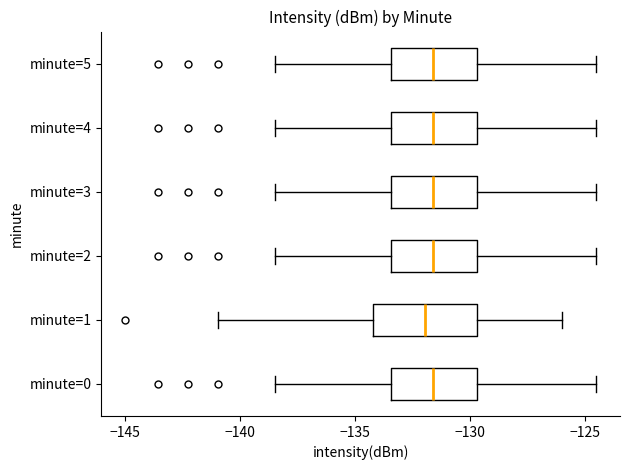

Reading bottom to top, transcribe this box plot: for each box, give where its median line is, the range the box spans, and where its two whiskers end, as read against the x-axis. The values are not printed on the chart, so give them approximately, as read against the axis.

minute=0: median -131.5, box -133.5 to -129.5, whiskers -138.5 to -124.5
minute=1: median -132.0, box -134.0 to -129.5, whiskers -141.0 to -126.0
minute=2: median -131.5, box -133.5 to -129.5, whiskers -138.5 to -124.5
minute=3: median -131.5, box -133.5 to -129.5, whiskers -138.5 to -124.5
minute=4: median -131.5, box -133.5 to -129.5, whiskers -138.5 to -124.5
minute=5: median -131.5, box -133.5 to -129.5, whiskers -138.5 to -124.5